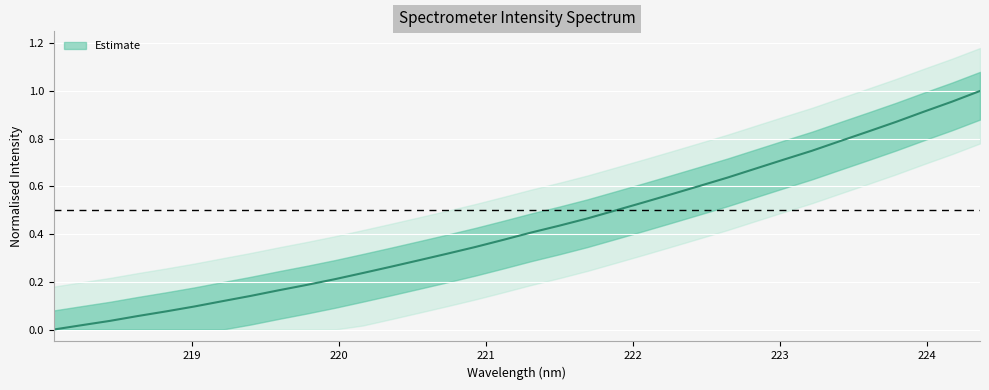

How many values exceed 0?

33